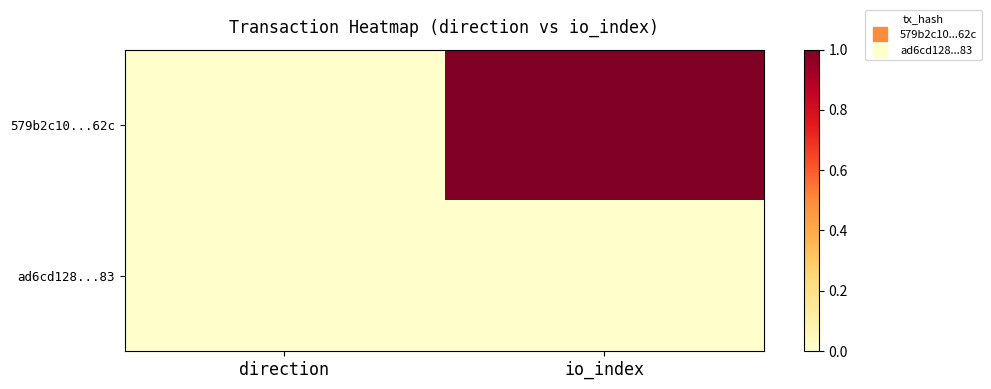

What is the greatest value displayed?

1.0